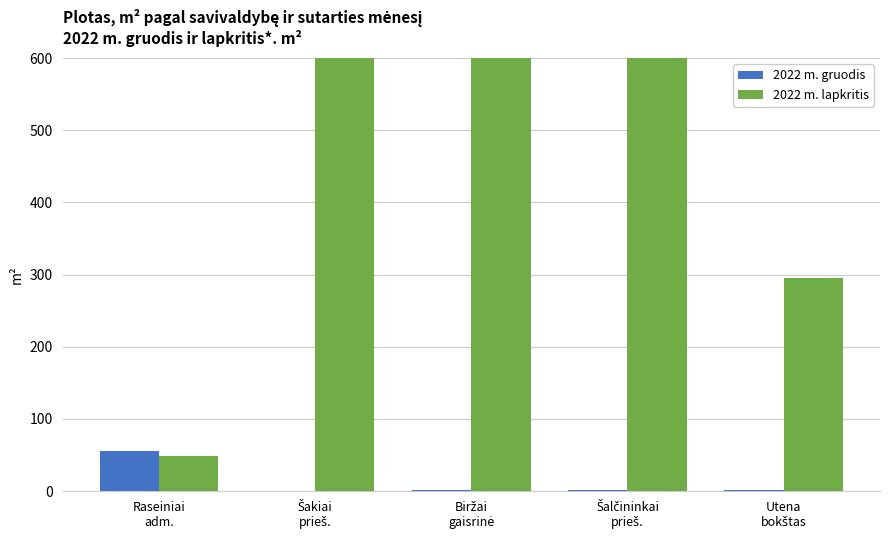

Is the value of 2022 m. lapkritis at Biržai
gaisrinė greater than the value of 2022 m. gruodis at Biržai
gaisrinė?

Yes